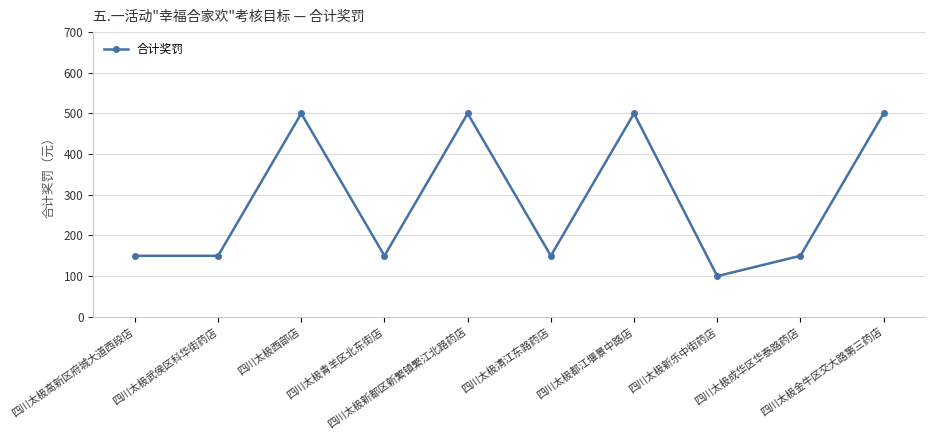

How many points are higher than both their immediate neighbors (excluding endpoints)?

3